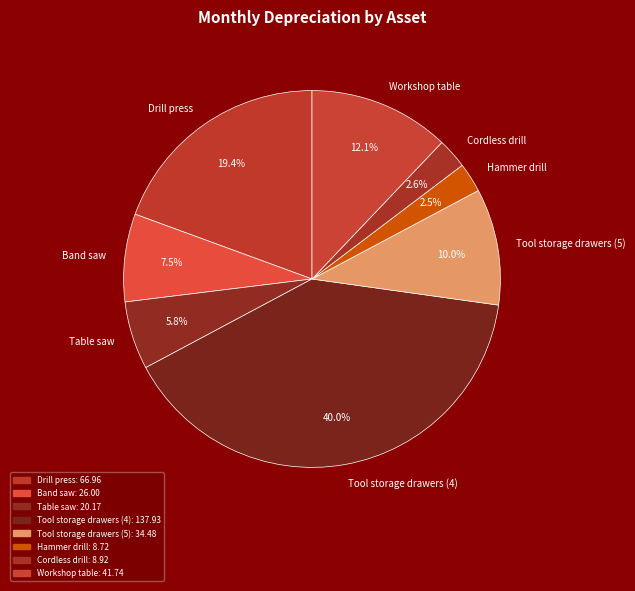

To the nearest percent, what portion does Cordless drill represent?

3%